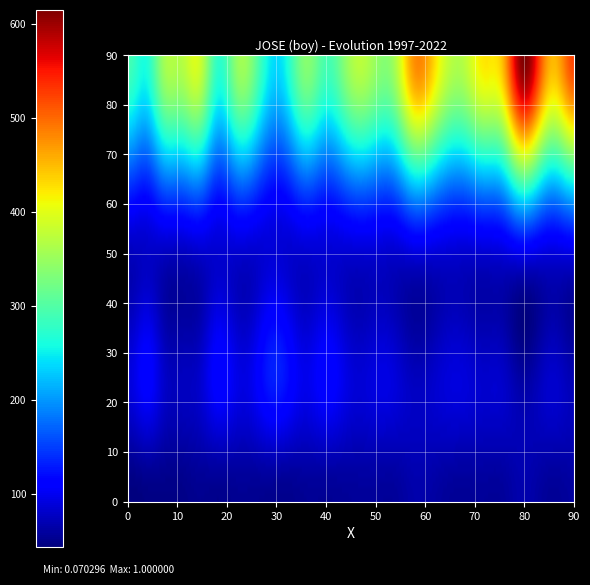

What is the average value of the Frequency series?

42